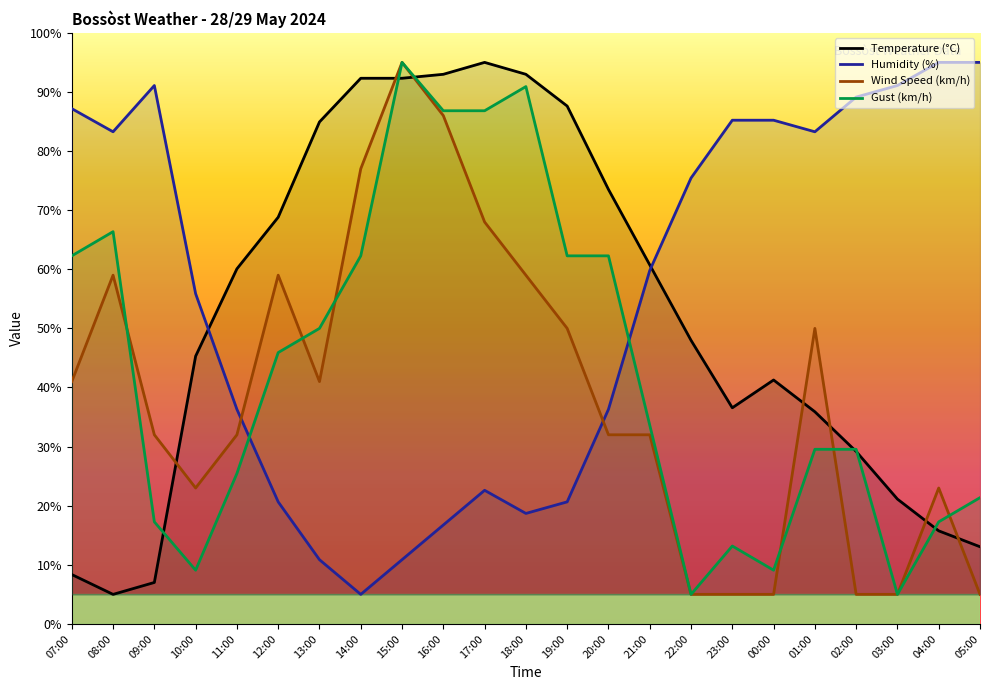

What is the total value across all series at 01:00?

198.7